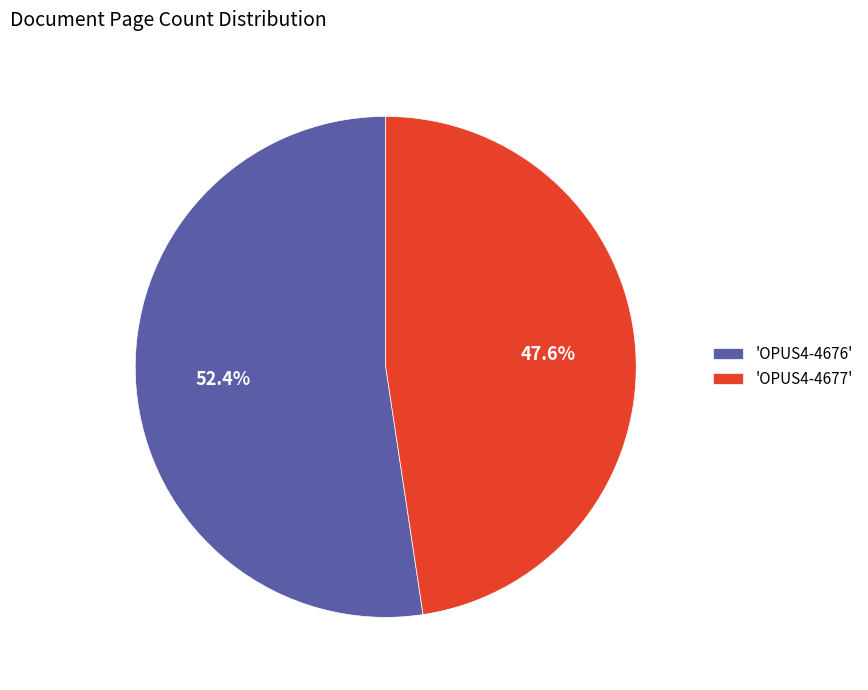

How much of the chart is everything except 'OPUS4-4676'?

47.6%